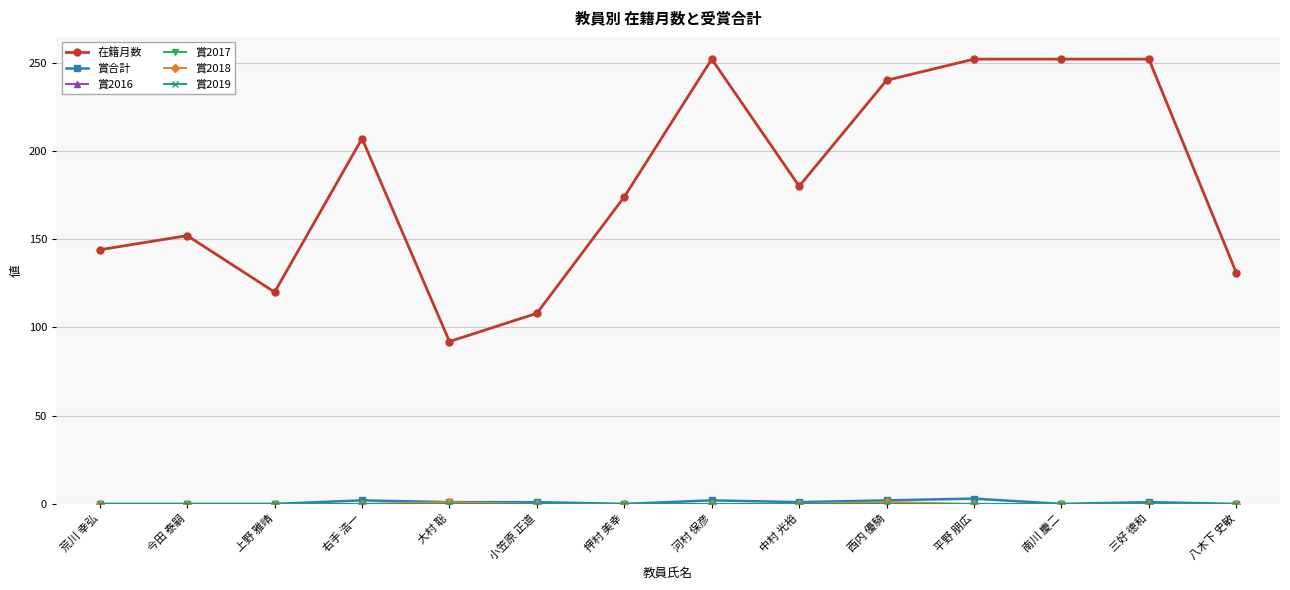

Which category has the lowest value in the 賞2018 series?

荒川 幸弘